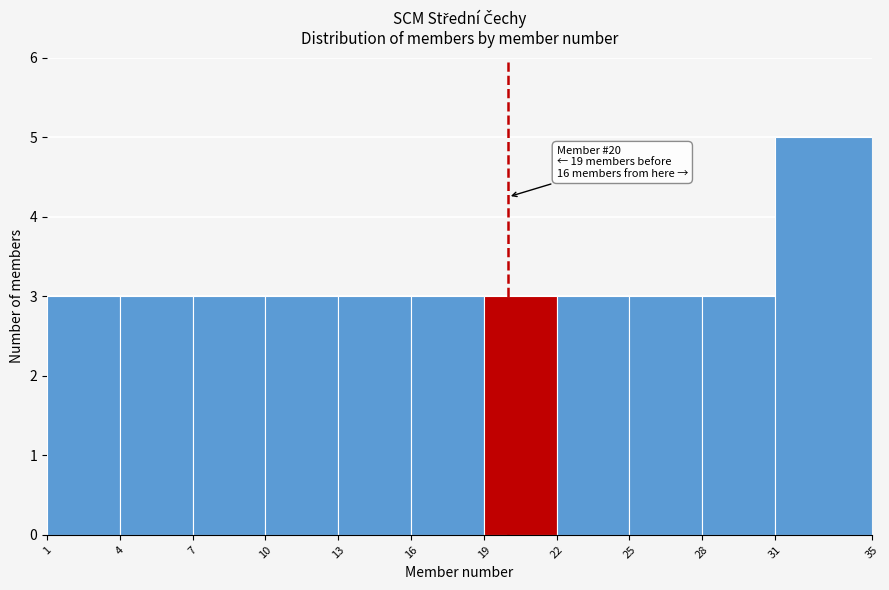

Which range on the x-axis has the tallest bar?

31 to 35